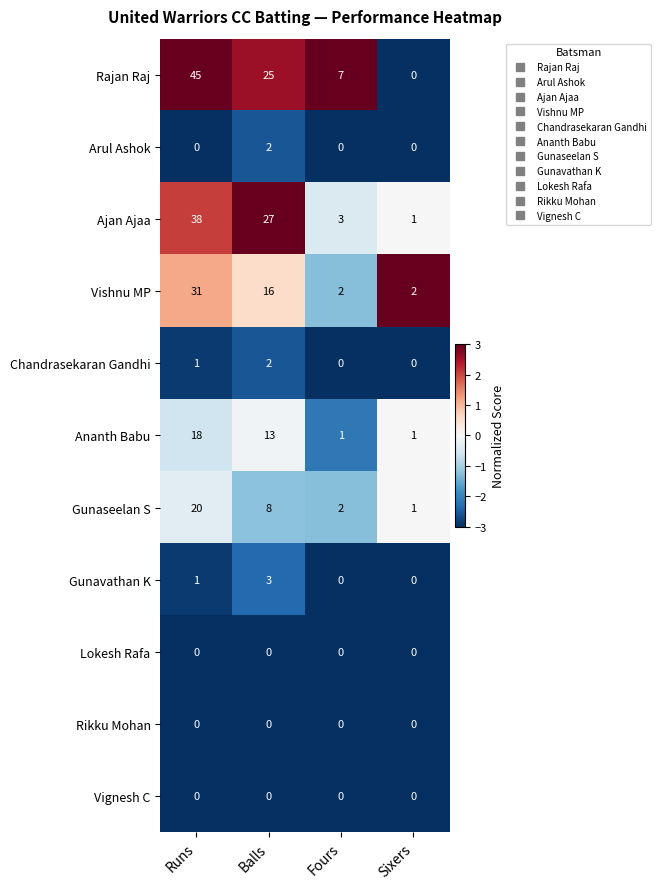

Is it true that Rajan Raj equals 25 at Balls?

True